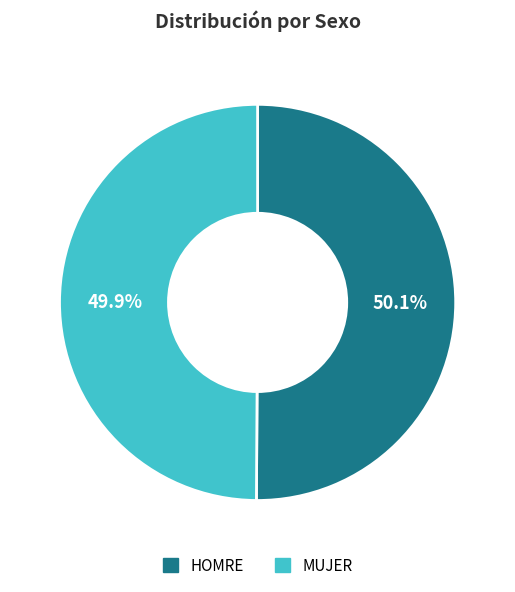

Is there a majority slice in this chart?

Yes